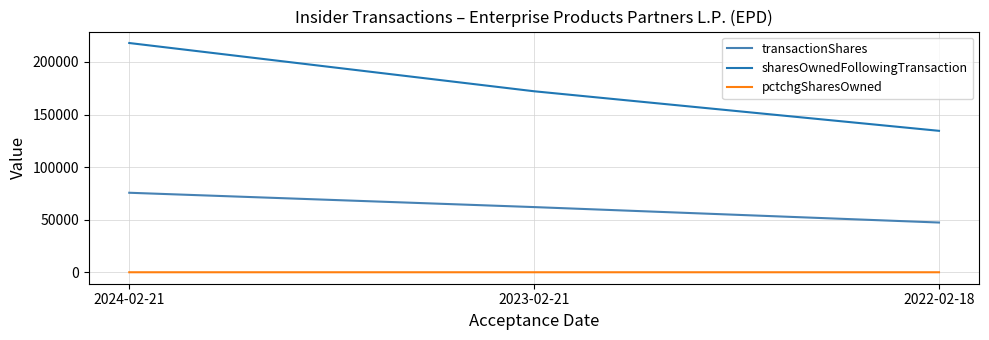

Rank the series by their maximum value, from lowest to highest.

pctchgSharesOwned, transactionShares, sharesOwnedFollowingTransaction